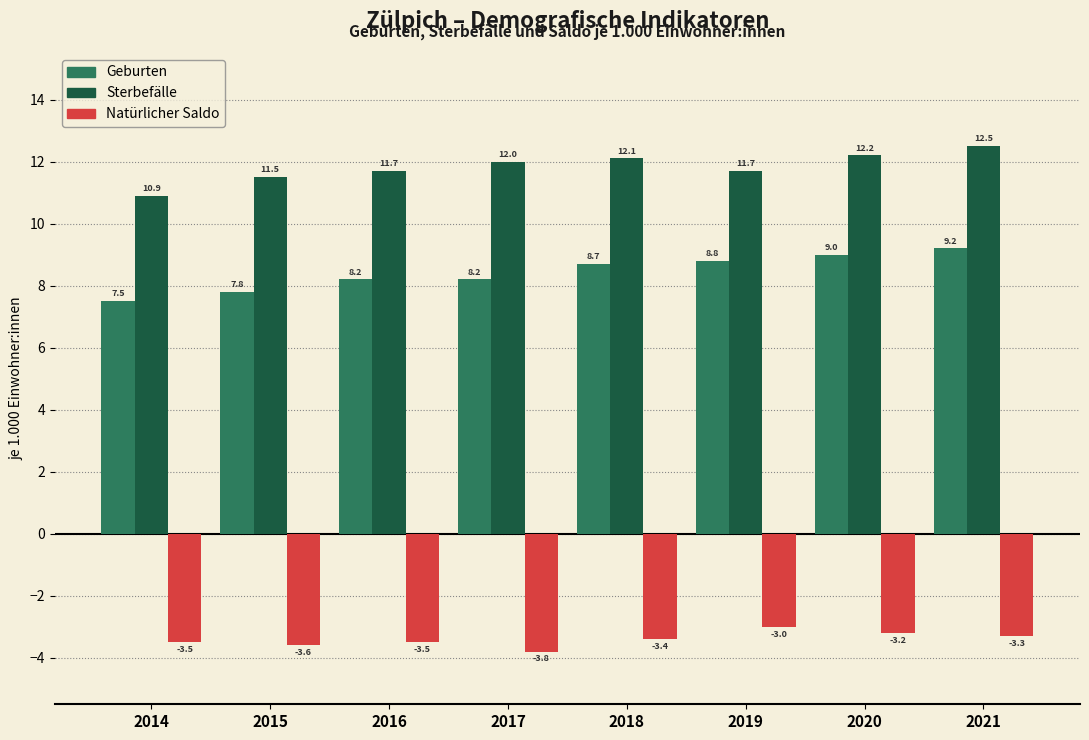

Reading left to right, extract all data points from this chart.

Geburten: 2014=7.5	2015=7.8	2016=8.2	2017=8.2	2018=8.7	2019=8.8	2020=9.0	2021=9.2
Sterbefälle: 2014=10.9	2015=11.5	2016=11.7	2017=12.0	2018=12.1	2019=11.7	2020=12.2	2021=12.5
Natürlicher Saldo: 2014=-3.5	2015=-3.6	2016=-3.5	2017=-3.8	2018=-3.4	2019=-3.0	2020=-3.2	2021=-3.3